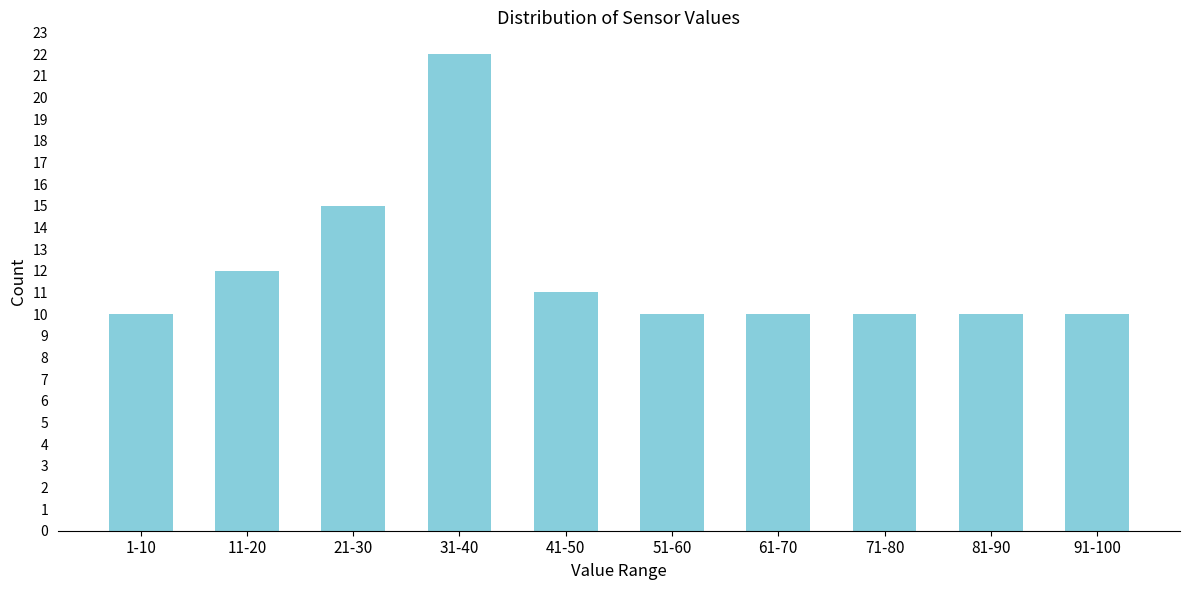

Reading left to right, transcribe all the data shown in this chart.

1-10=10	11-20=12	21-30=15	31-40=22	41-50=11	51-60=10	61-70=10	71-80=10	81-90=10	91-100=10